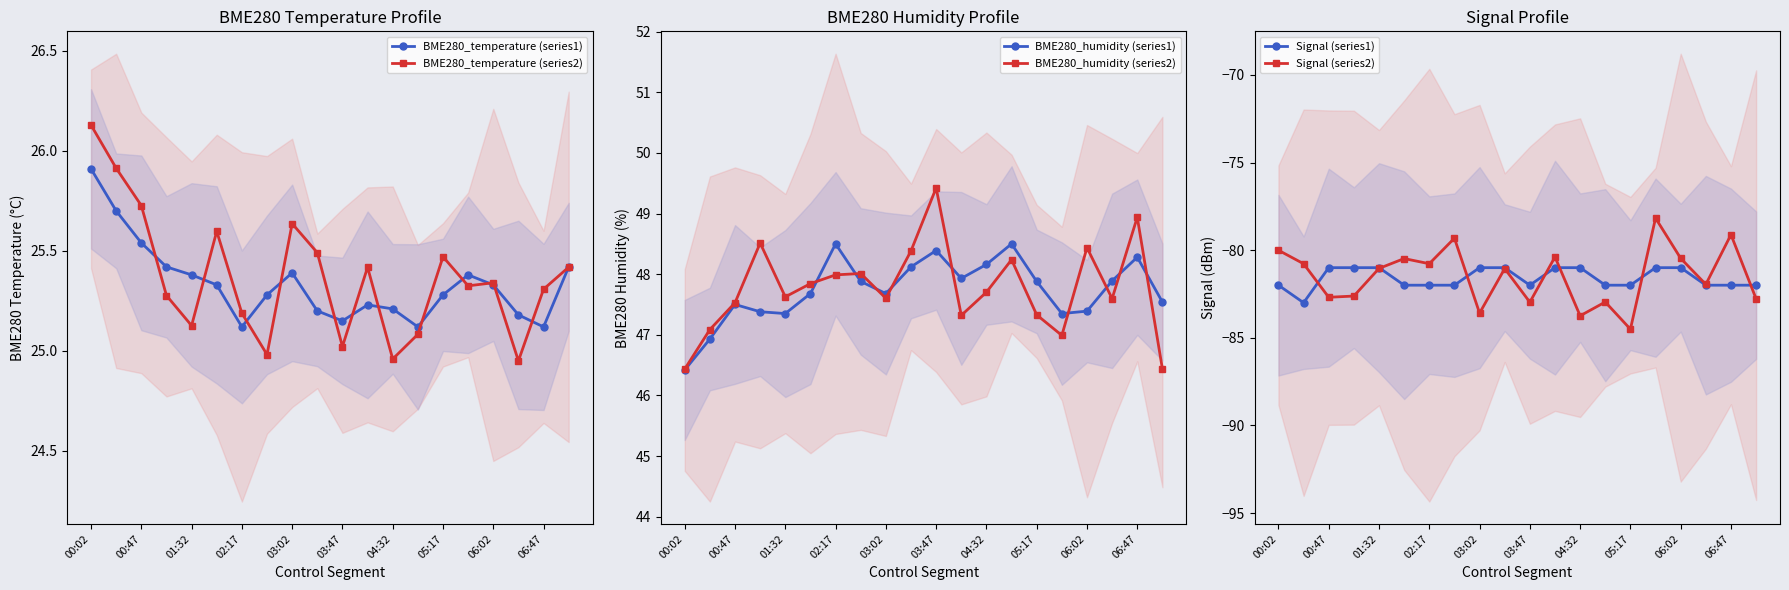

True or false: BME280_humidity (series1) and BME280_temperature (series2) cross at least once.

False